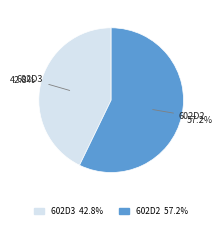

Count the number of slices in the pie.

2